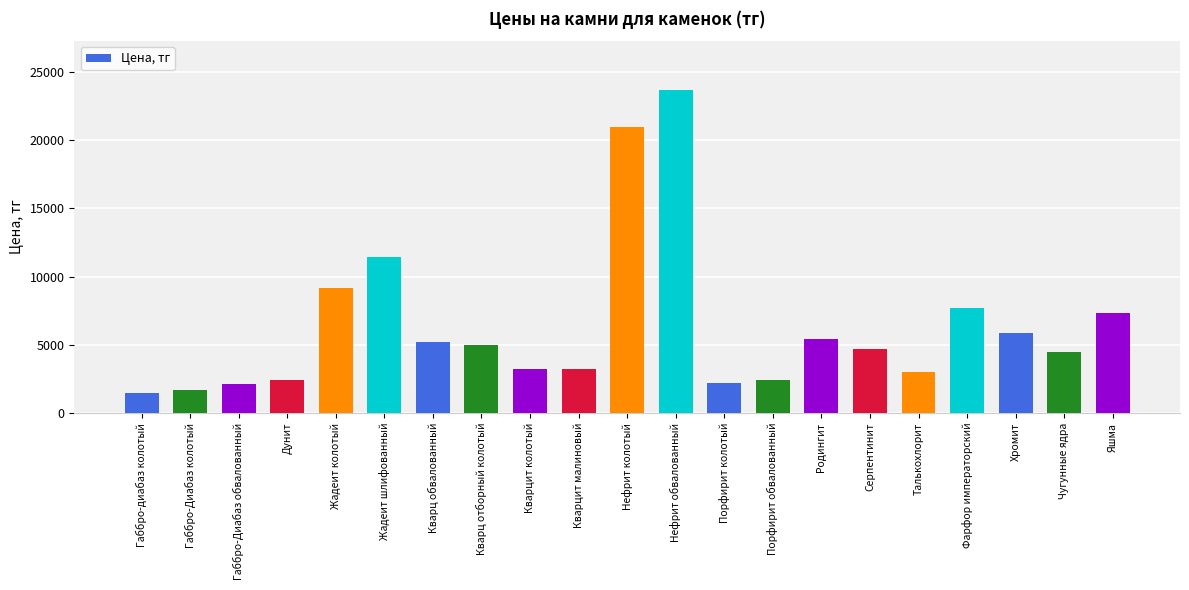

True or false: the data shows 5200 at Кварц обвалованный.

True